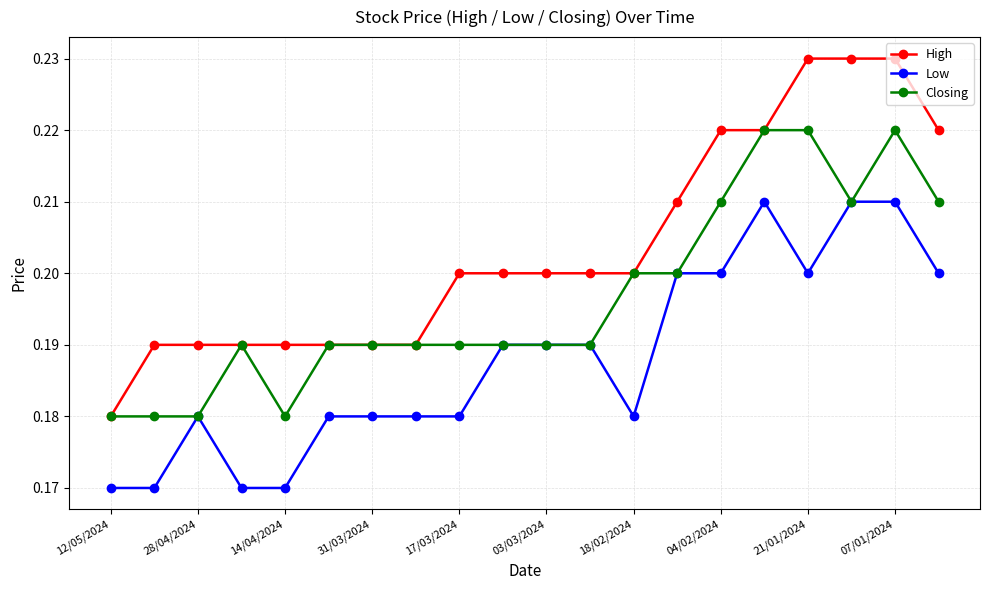

True or false: Low has more than 1 interior local peaks.

True